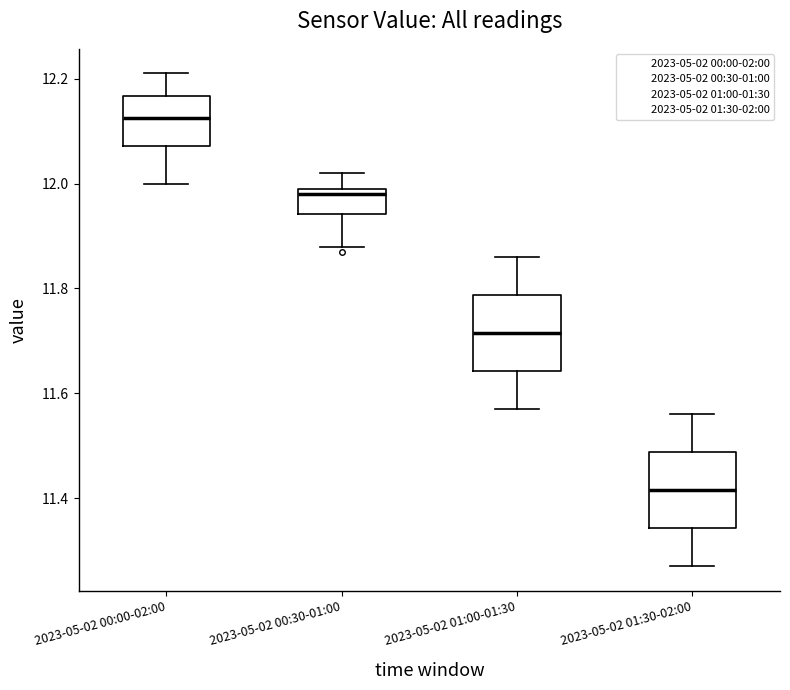

Reading left to right, transcribe this box plot: for each box, give where its median line is, the range the box spans, and where its two whiskers end, as read against the y-axis. The values are not printed on the chart, so give them approximately, as read against the axis.

2023-05-02 00:00-02:00: median 12.12, box 12.08 to 12.16, whiskers 12.00 to 12.22
2023-05-02 00:30-01:00: median 11.98, box 11.94 to 12.00, whiskers 11.88 to 12.02
2023-05-02 01:00-01:30: median 11.72, box 11.64 to 11.78, whiskers 11.58 to 11.86
2023-05-02 01:30-02:00: median 11.42, box 11.34 to 11.48, whiskers 11.28 to 11.56